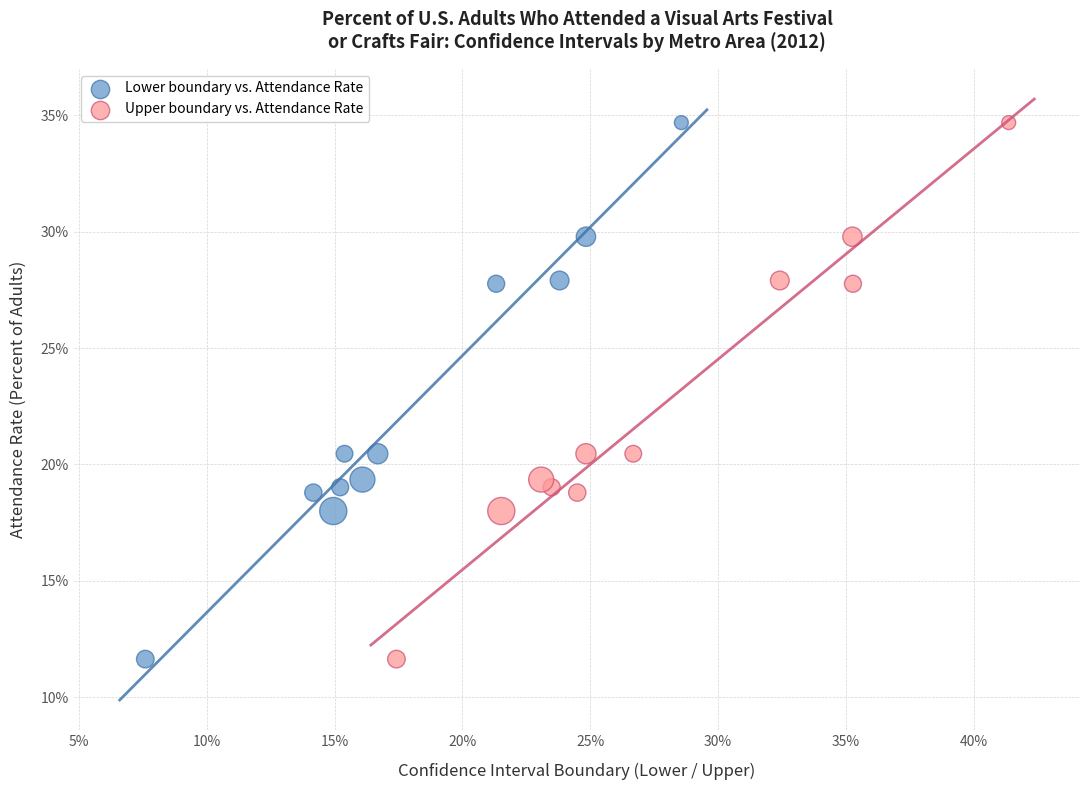

What are all the series names shown in the legend?

Lower boundary vs. Attendance Rate, Upper boundary vs. Attendance Rate